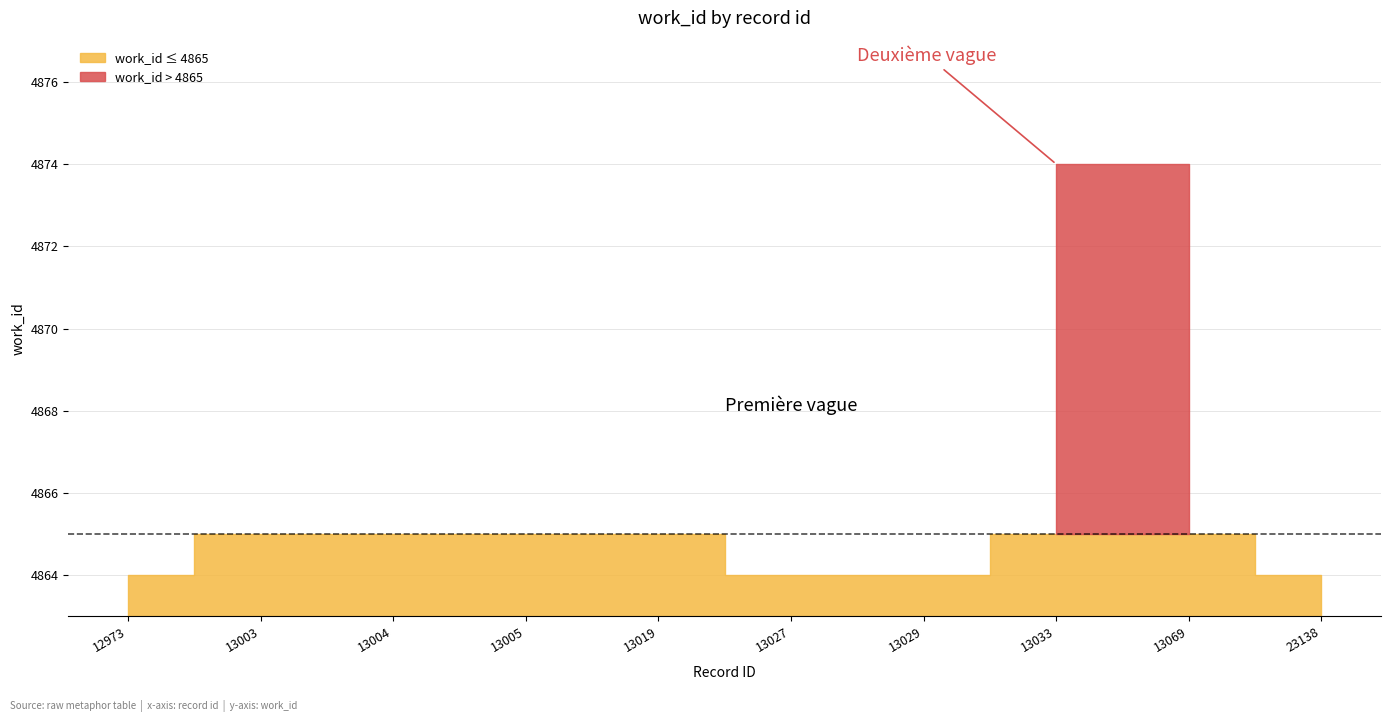

Where is the data nearest to the value 4869?

13003